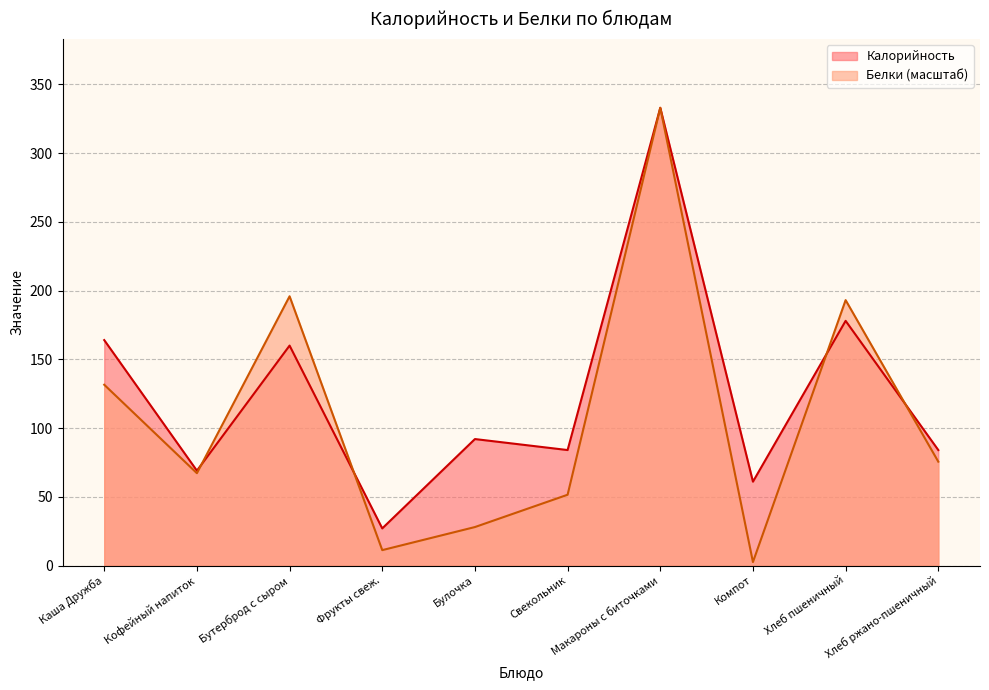

Where is the first local minimum for Белки?

Кофейный напиток